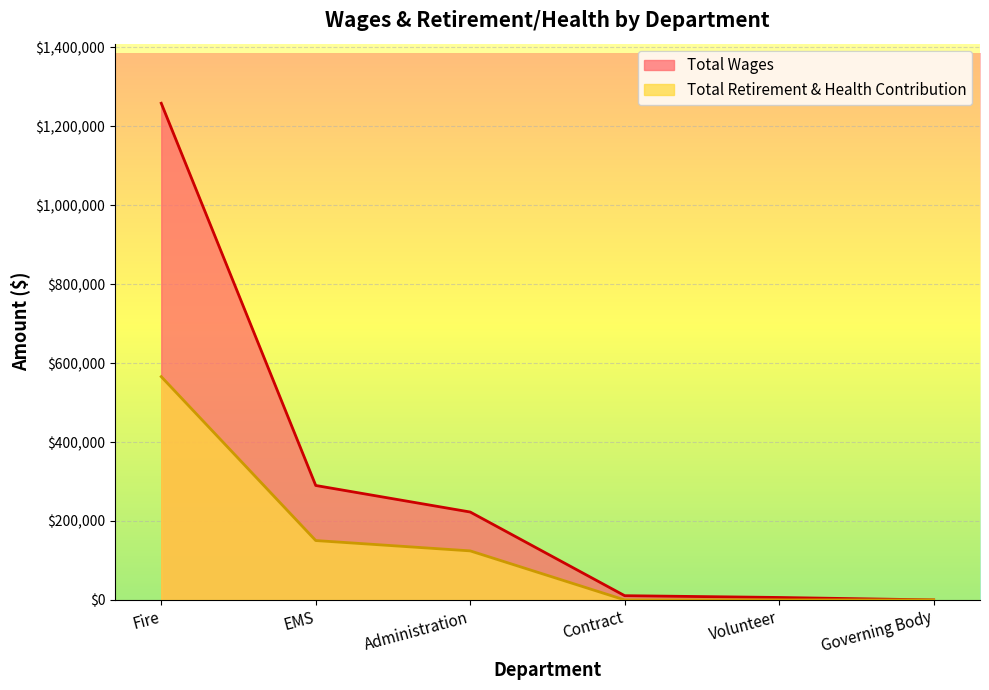

Reading left to right, list all the values displayed in this chart.

Total Wages: 1258617	290036	222763	10720	6207	0
Total Retirement & Health Contribution: 565815	150492	124298	0	0	0